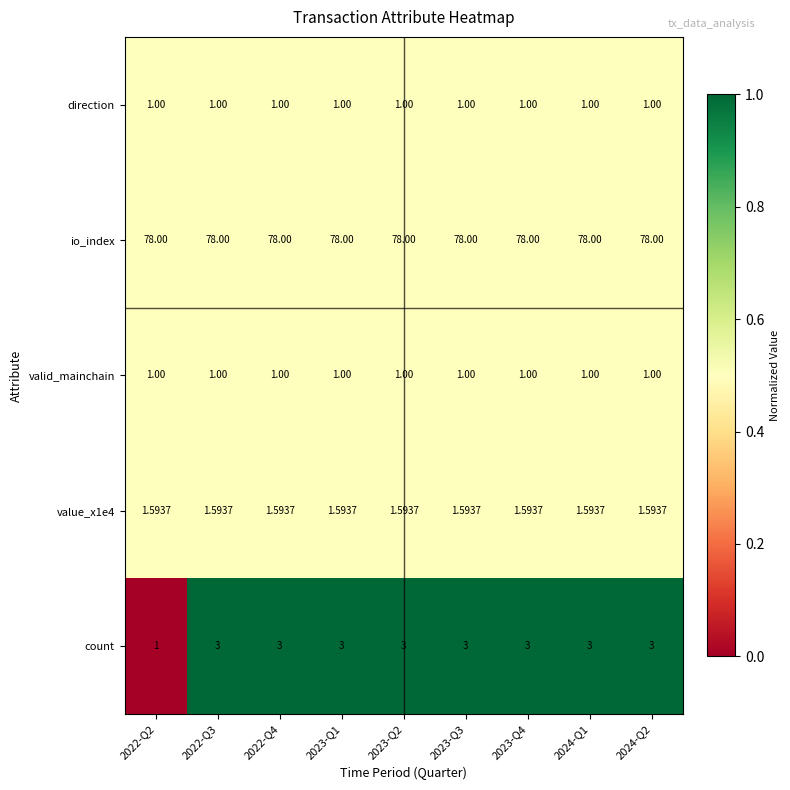

Count the number of data series in this chart.

5